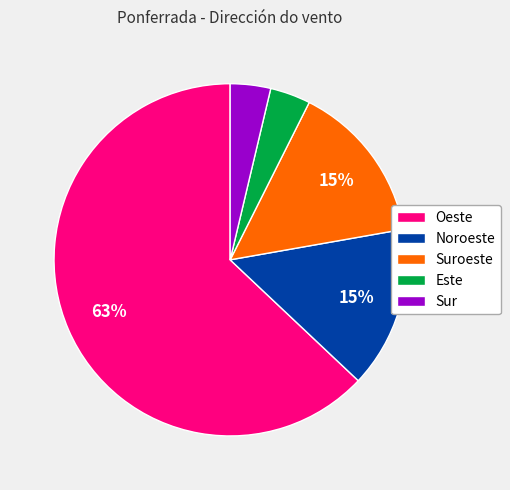

Combined, do Sur and Noroeste account for over 50%?

No